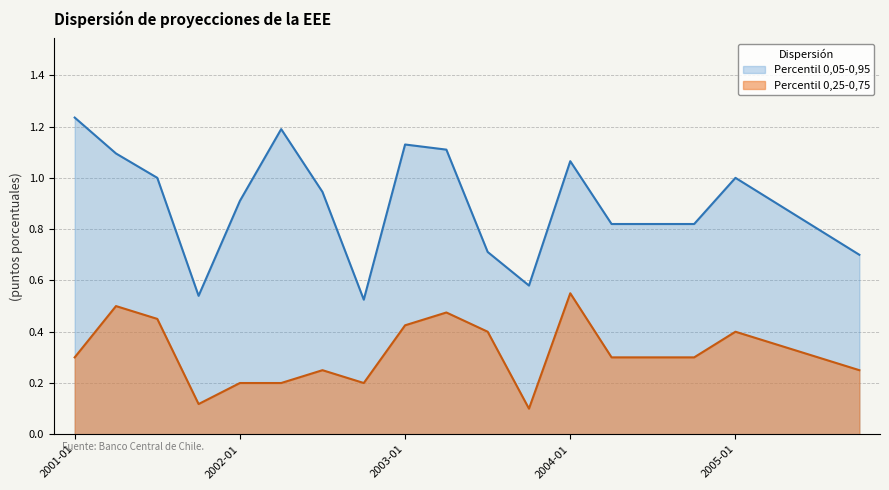

At how many categories does at least one series exceed 0?

20